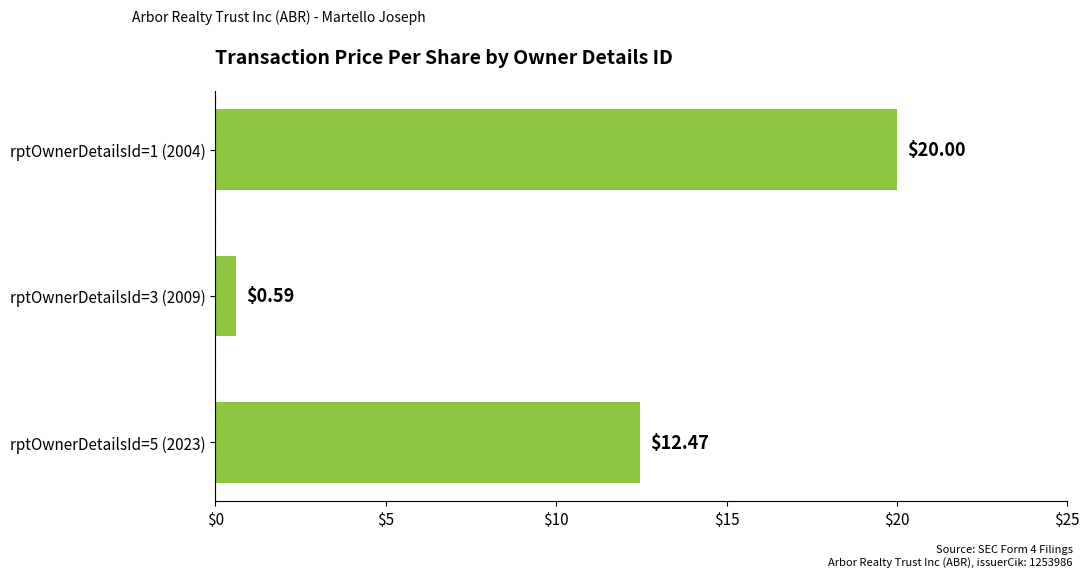

What is the sum of the values at rptOwnerDetailsId=5 (2023) and rptOwnerDetailsId=1 (2004)?

32.5